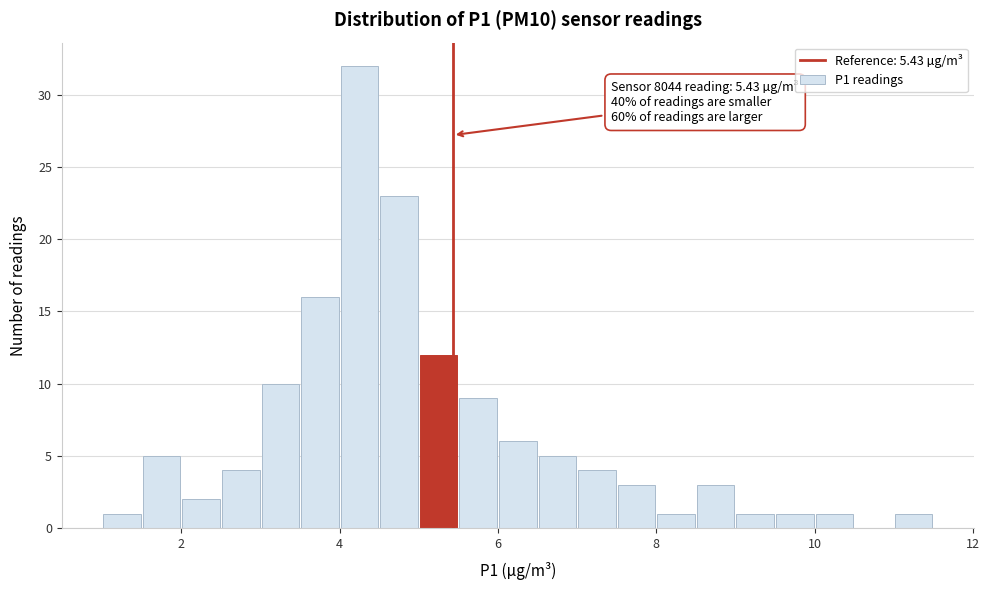

Around what value on the x-axis is the tallest bar? Give the approximate position of its centre, as read against the axis.

4.2